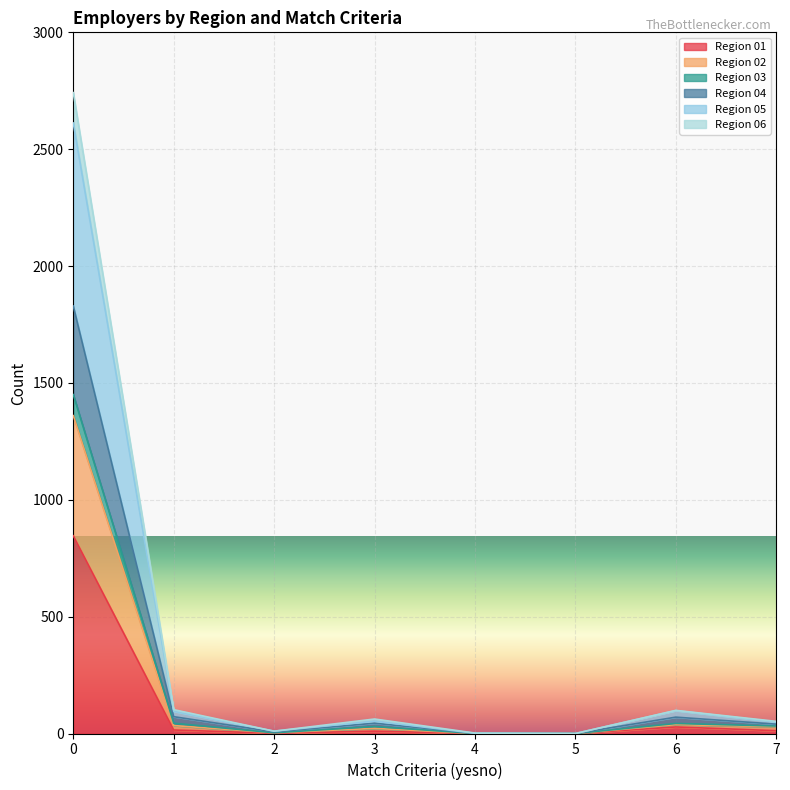

What are all the series names shown in the legend?

Region 01, Region 02, Region 03, Region 04, Region 05, Region 06